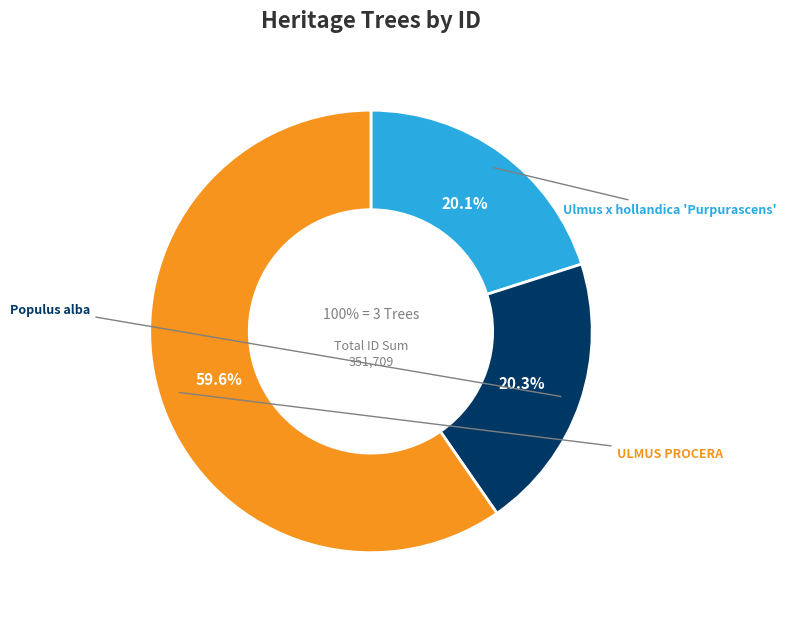

What portion of the pie excludes Ulmus x hollandica 'Purpurascens'?

79.9%